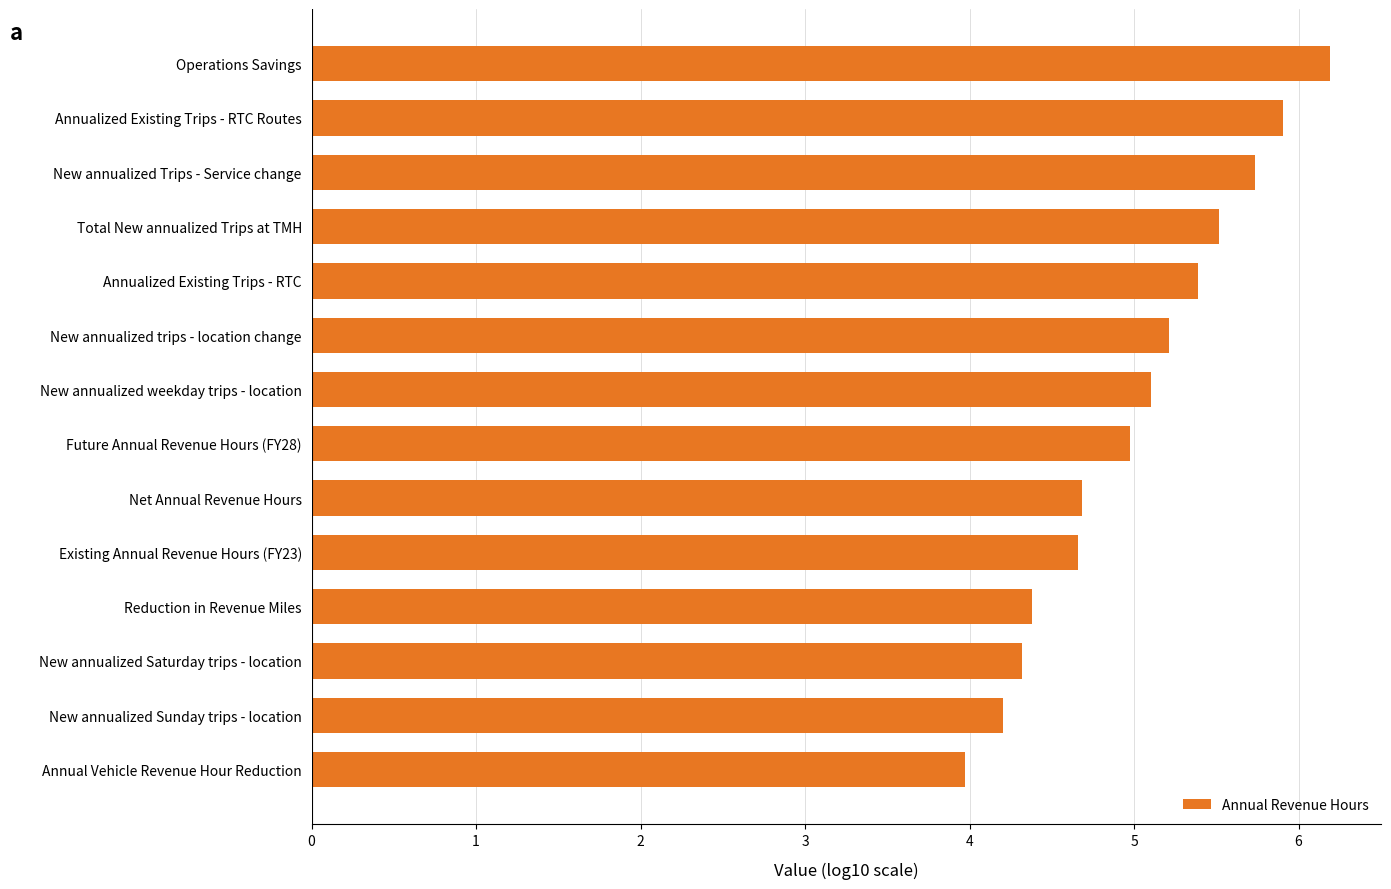

Count the number of data series in this chart.

1